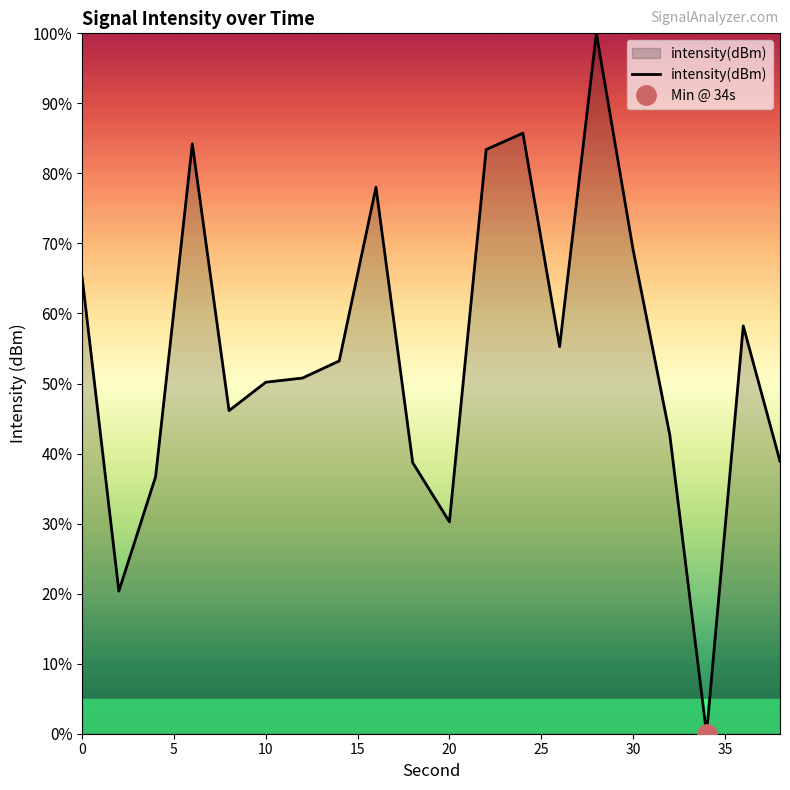

Reading left to right, extract all data points from this chart.

0=65.2	2=20.4	4=36.7	6=84.2	8=46.1	10=50.2	12=50.8	14=53.2	16=78.0	18=38.7	20=30.3	22=83.4	24=85.7	26=55.3	28=100.0	30=69.1	32=42.7	34=0.0	36=58.2	38=38.9